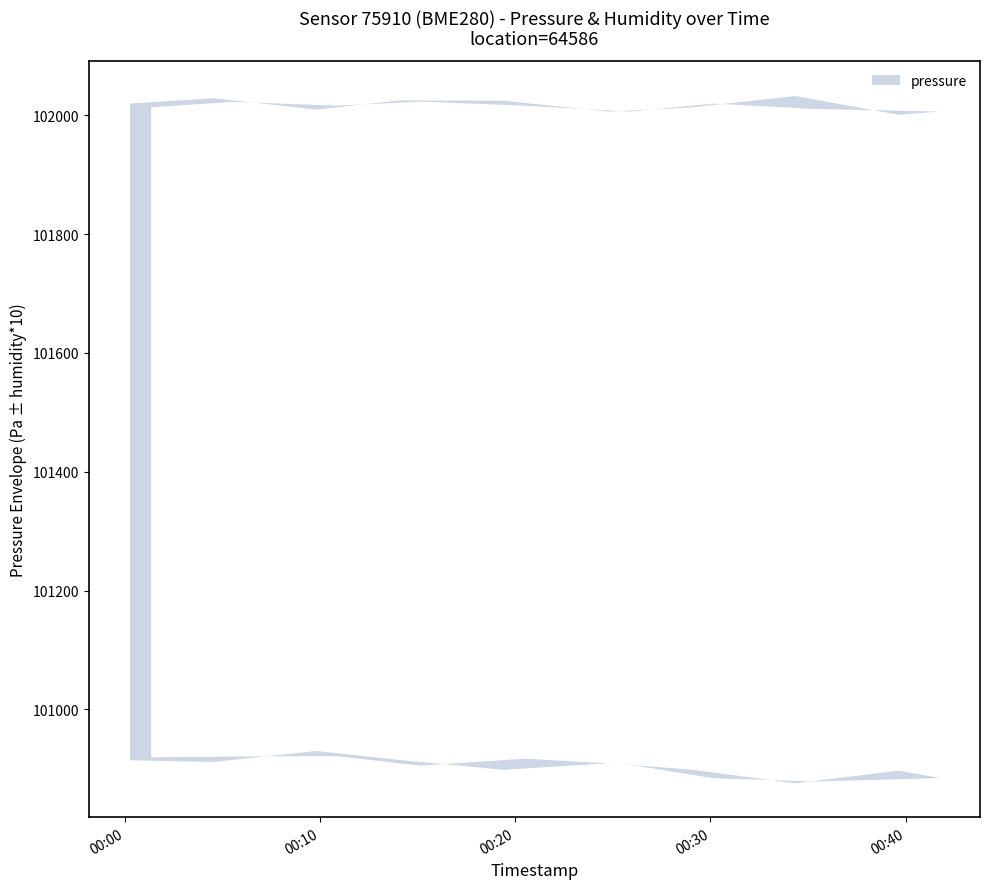

How many lines are shown in the chart?

2